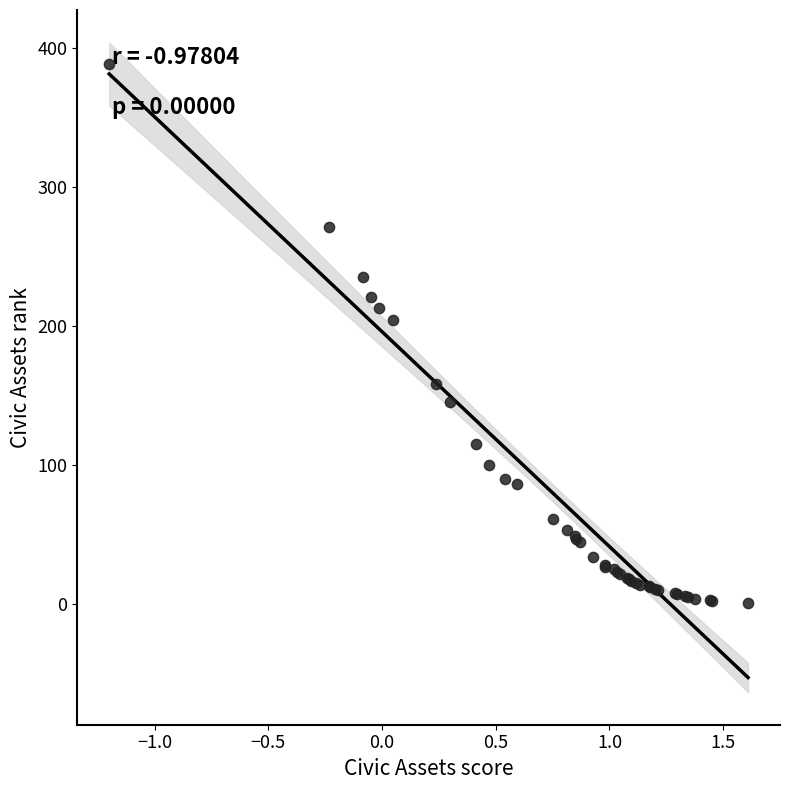

What Y value in the scatter plot is closest to 194?

204